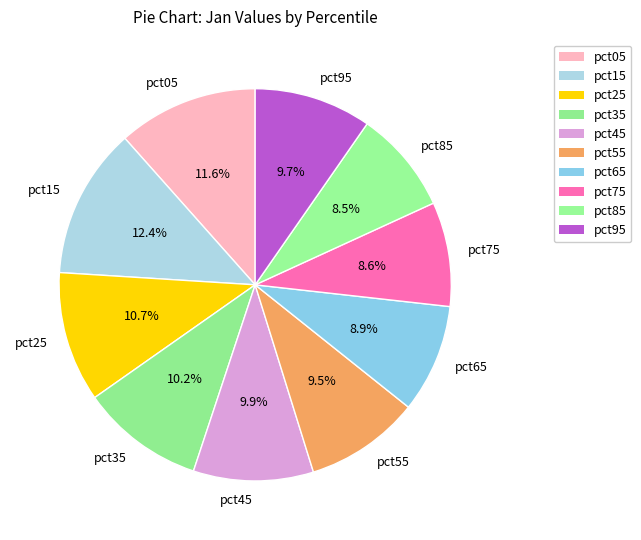

To the nearest percent, what is the combined percentage of pct95 and pct35?

20%